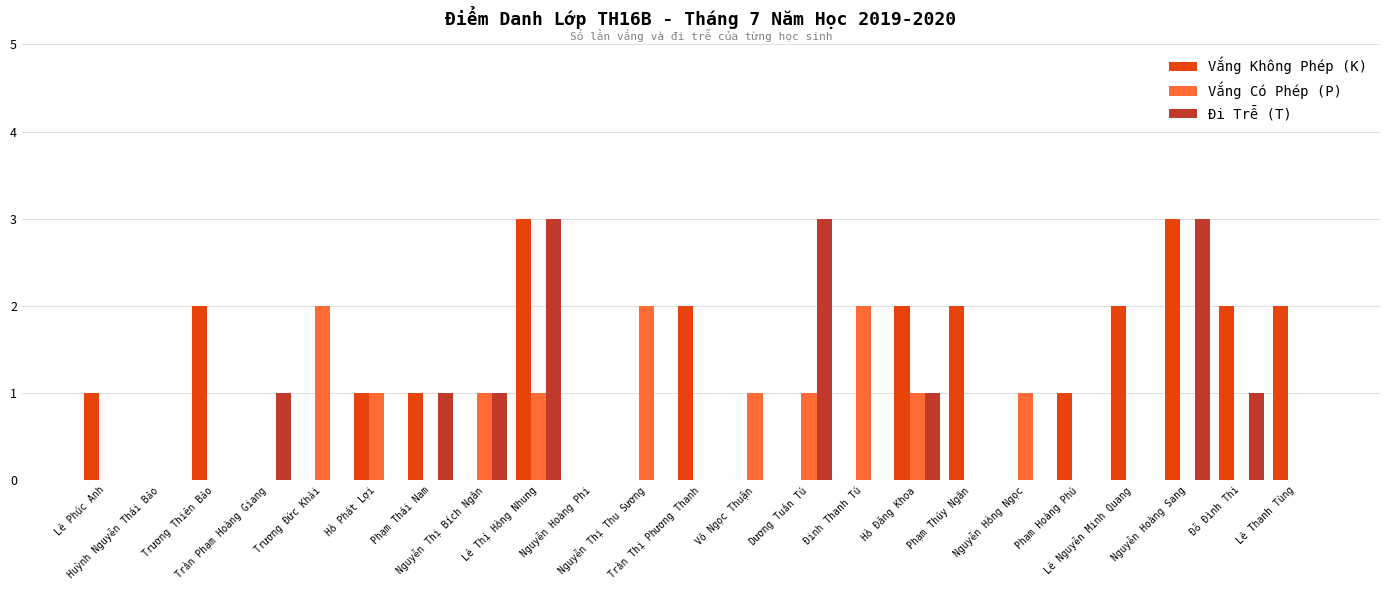

How many categories are shown in the chart?

23